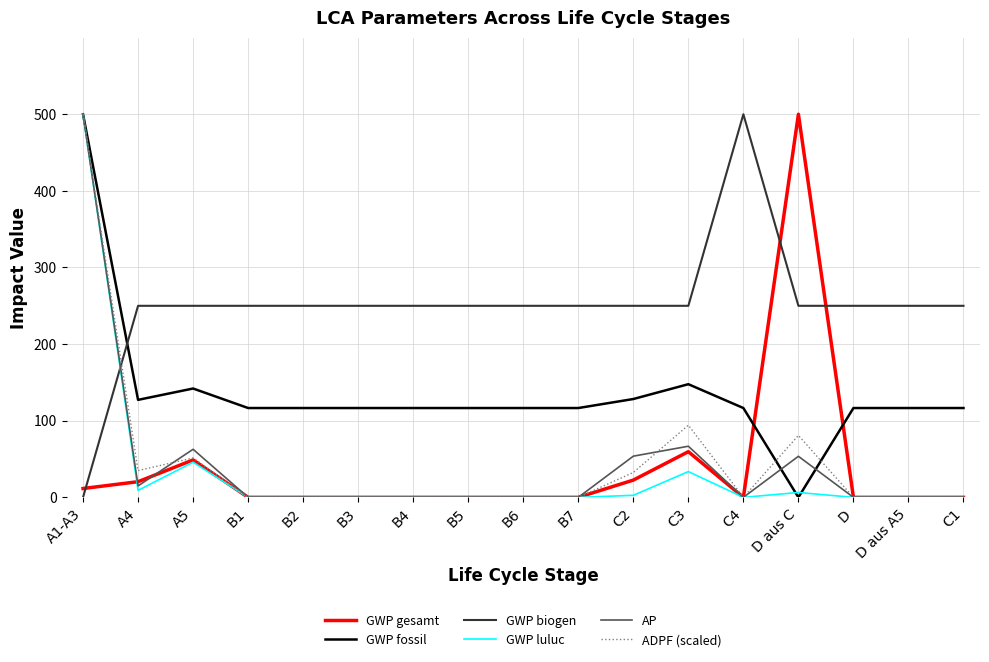

Is the value of GWP gesamt at C1 greater than the value of ADPF (scaled) at C3?

No